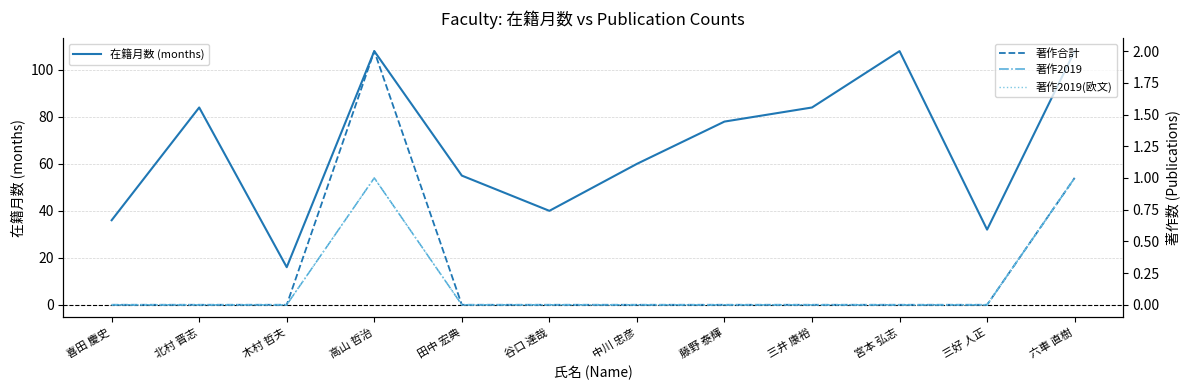

What is the difference between the maximum and minimum values in the 著作2019 series?

1